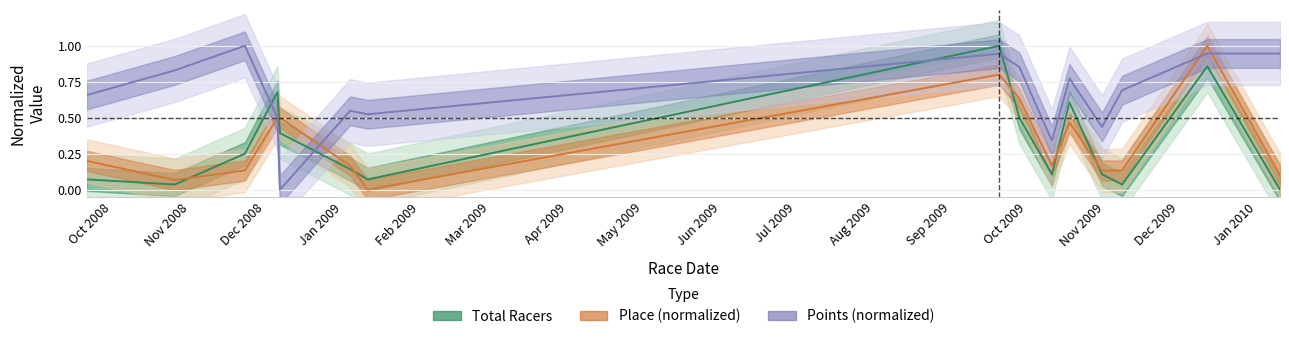

How many data points does each series have?

15